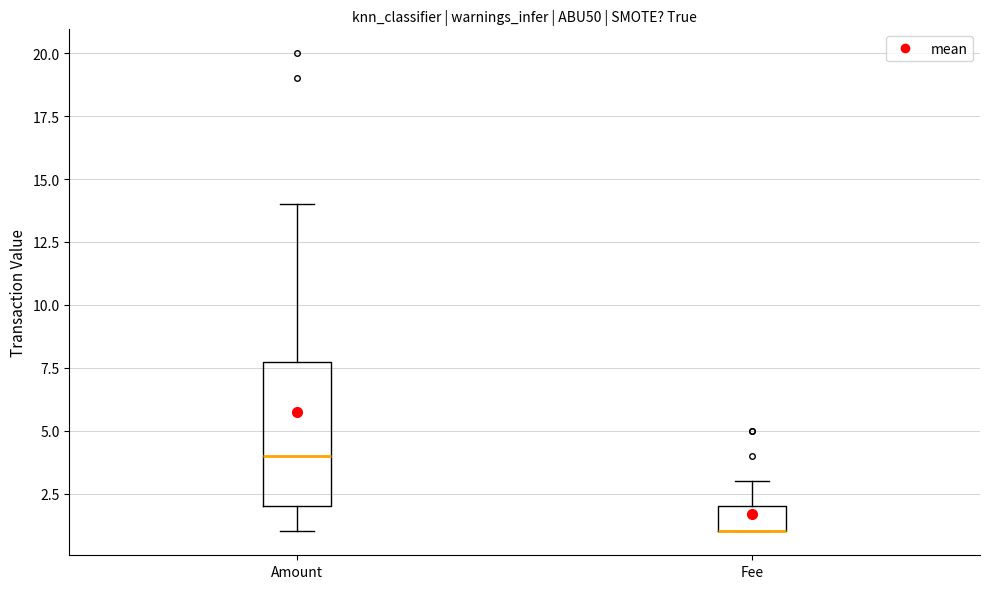

Reading left to right, transcribe this box plot: for each box, give where its median line is, the range the box spans, and where its two whiskers end, as read against the y-axis. The values are not printed on the chart, so give them approximately, as read against the axis.

Amount: median 4, box 2 to 8, whiskers 1 to 14
Fee: median 1 (drawn on the box's lower edge), box 1 to 2, whiskers 1 to 3